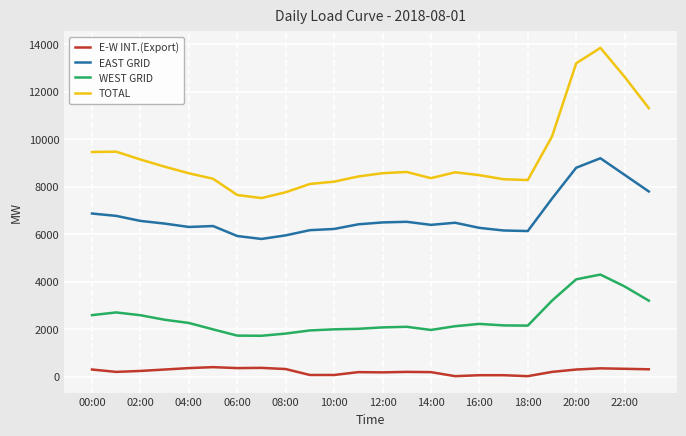

Which series has the largest total across all categories?

TOTAL